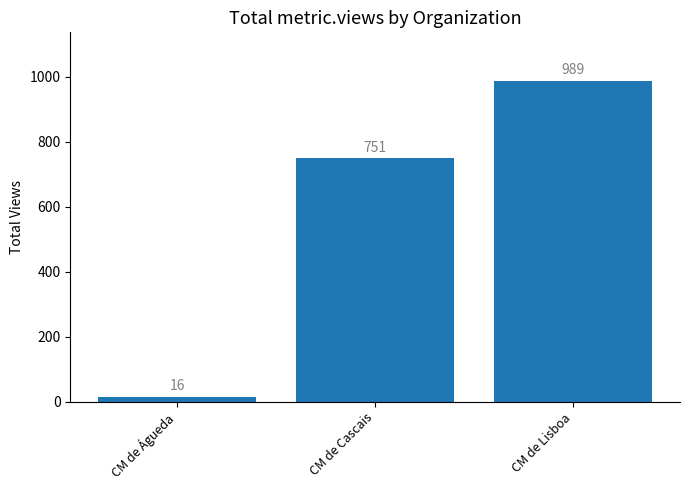

List the labels in order of value, smallest first.

CM de Águeda, CM de Cascais, CM de Lisboa